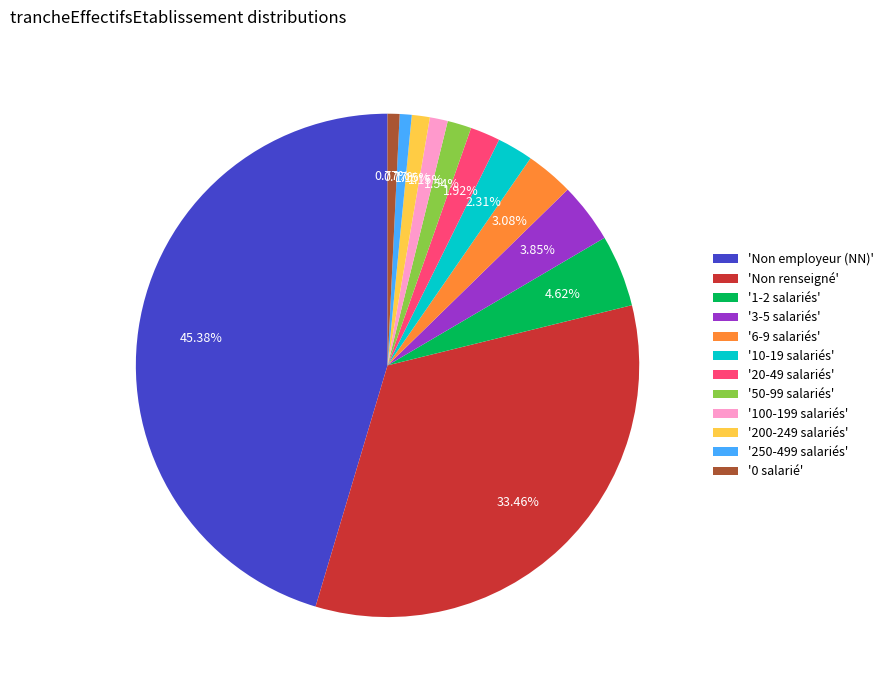

Combined, do '200-249 salariés' and 'Non renseigné' account for over 50%?

No